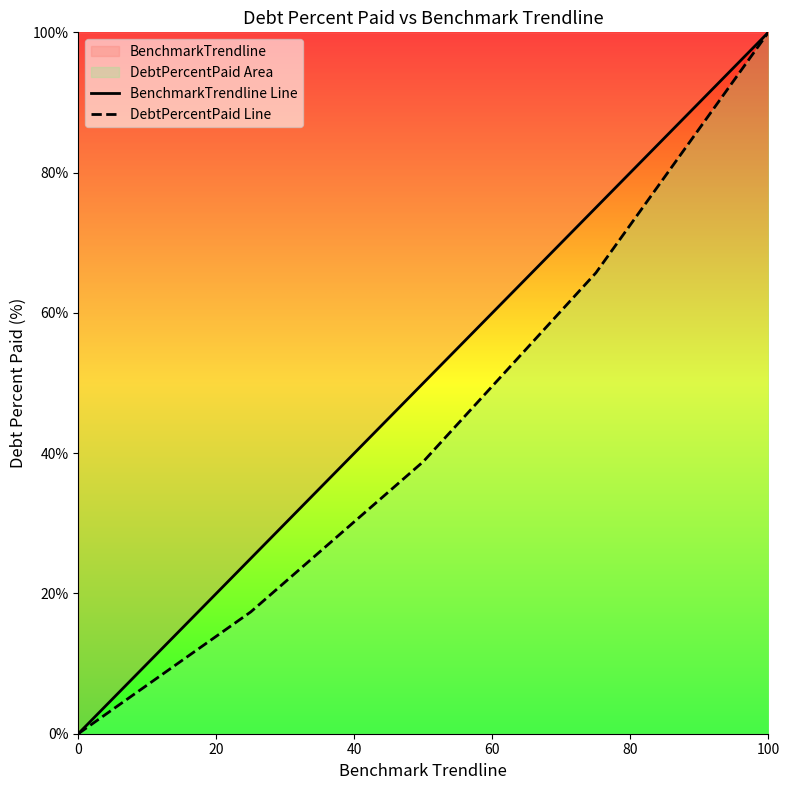

At which category is the sum across all series the highest?

100